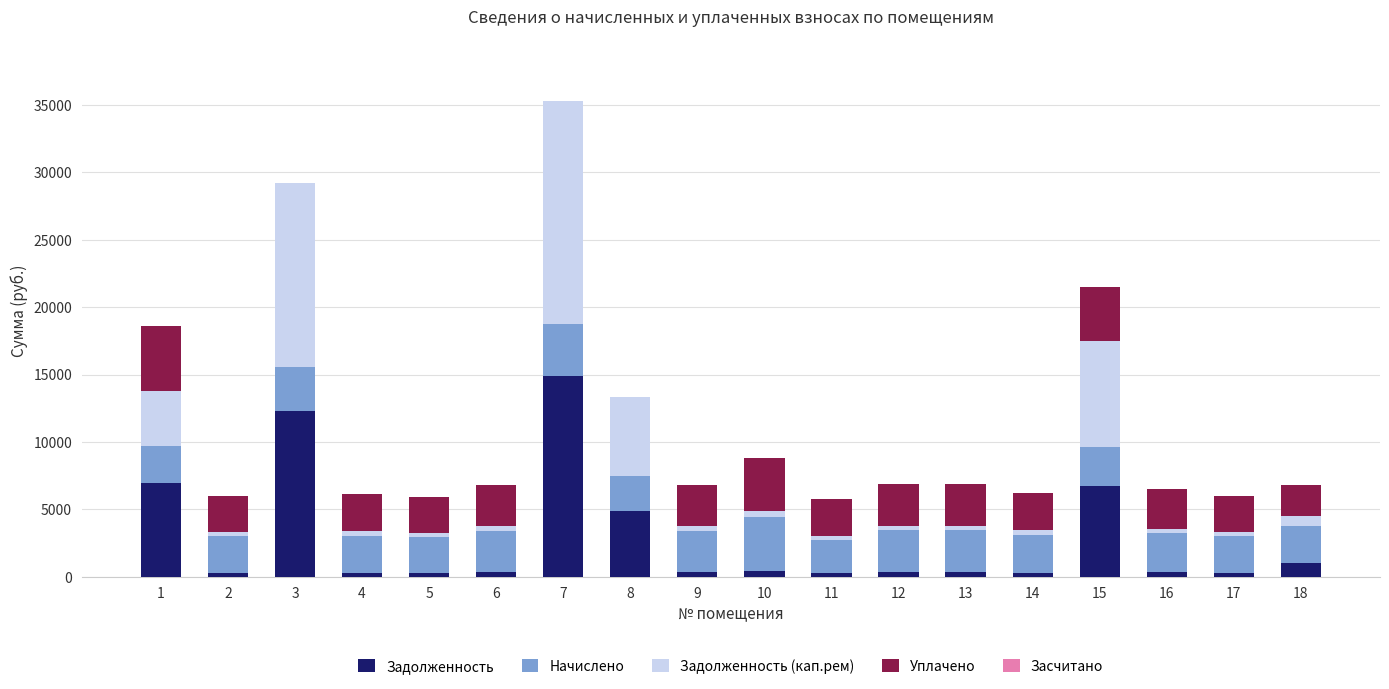

At which category is the sum across all series the highest?

7